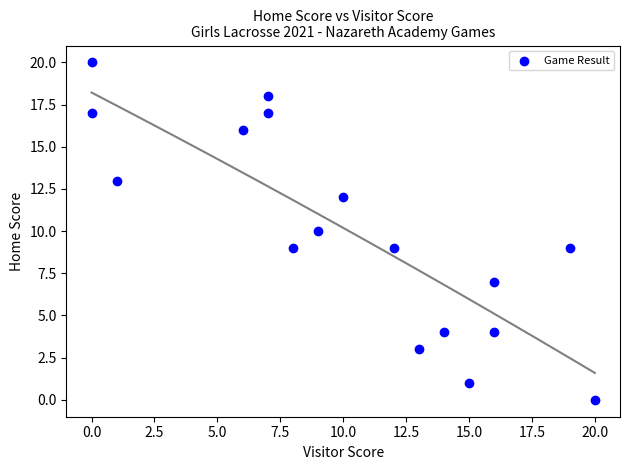

What is the range of X values (max minus min)?

20